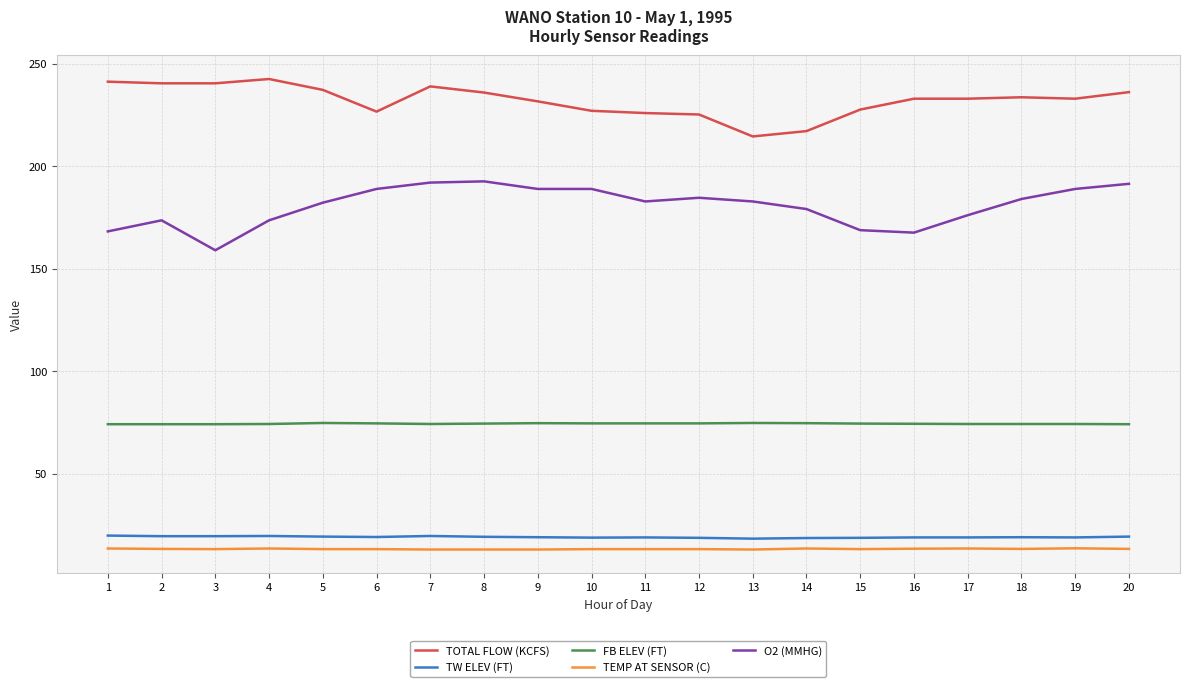

What is the minimum value for O2 (MMHG)?

159.0